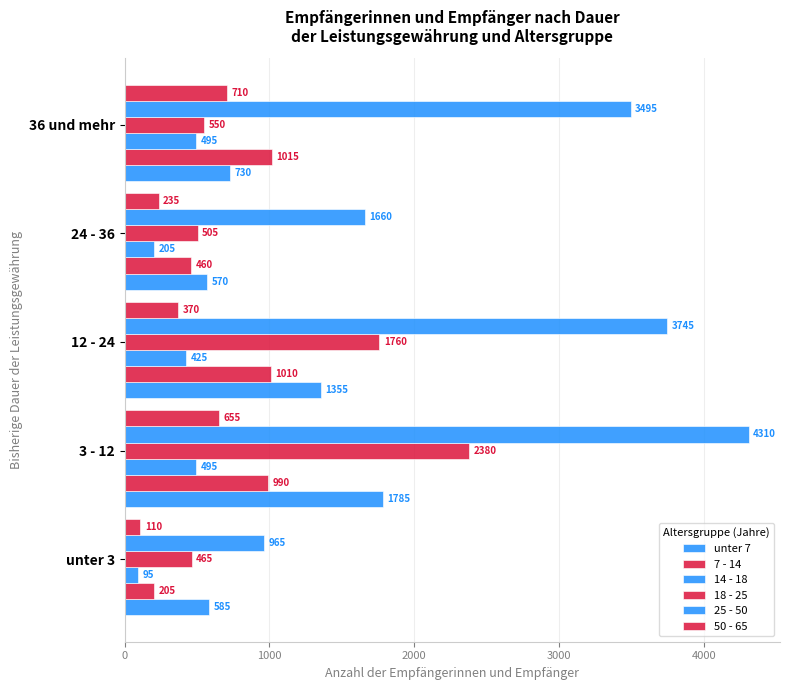

How many data points does each series have?

5